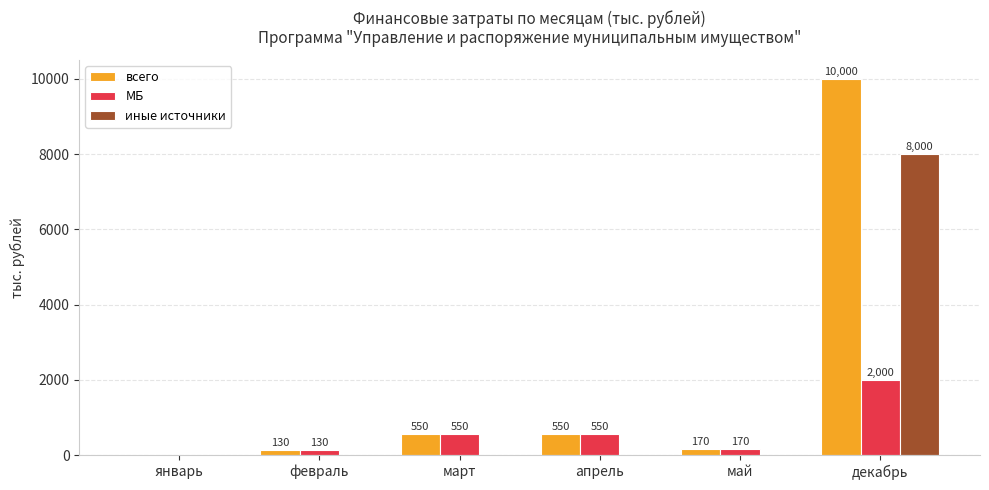

What is the sum of all МБ values?

3400